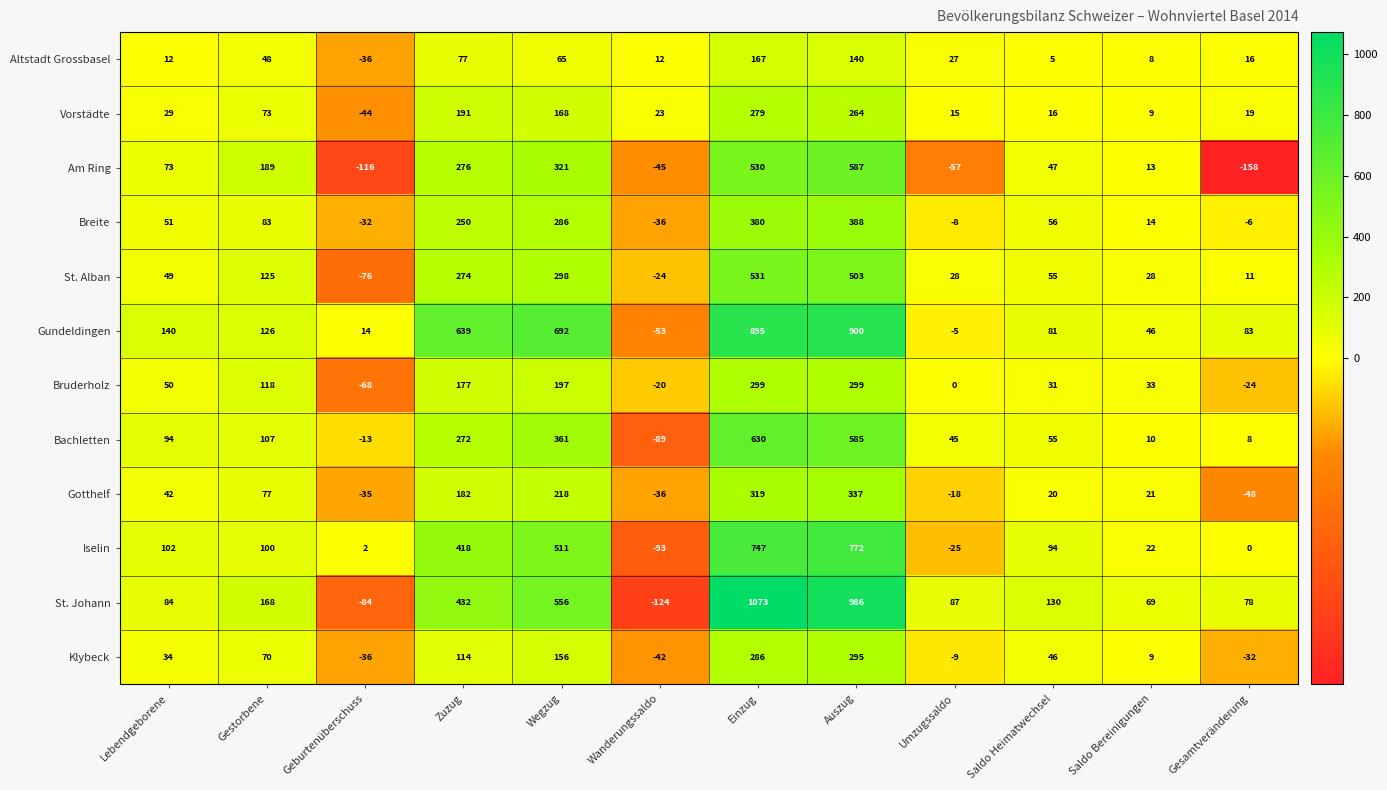

Between Zuzug and Wanderungssaldo, which series saw the biggest shift?

Gundeldingen